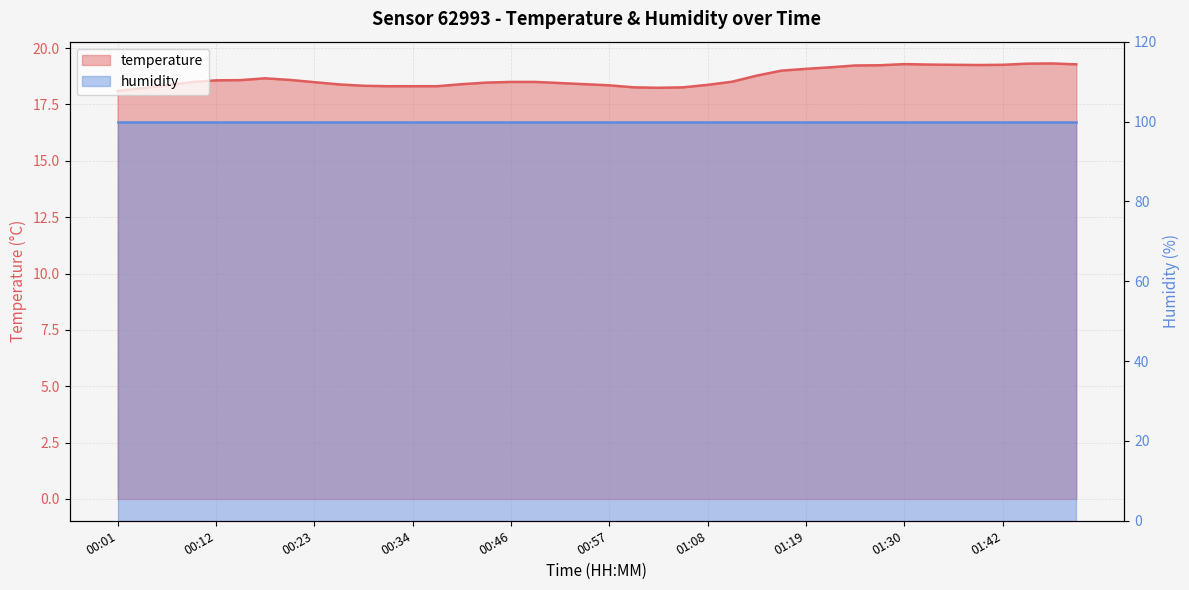

What is the label of the 7th point from the right?

01:33